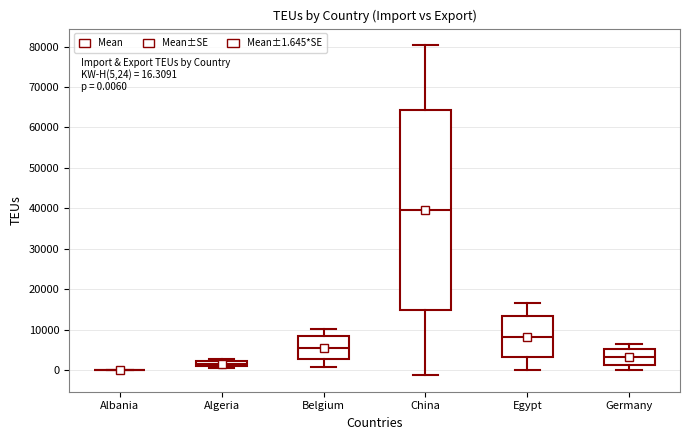

Comparing the boxes themselves (not the whiskers), which one is the tallest?

China